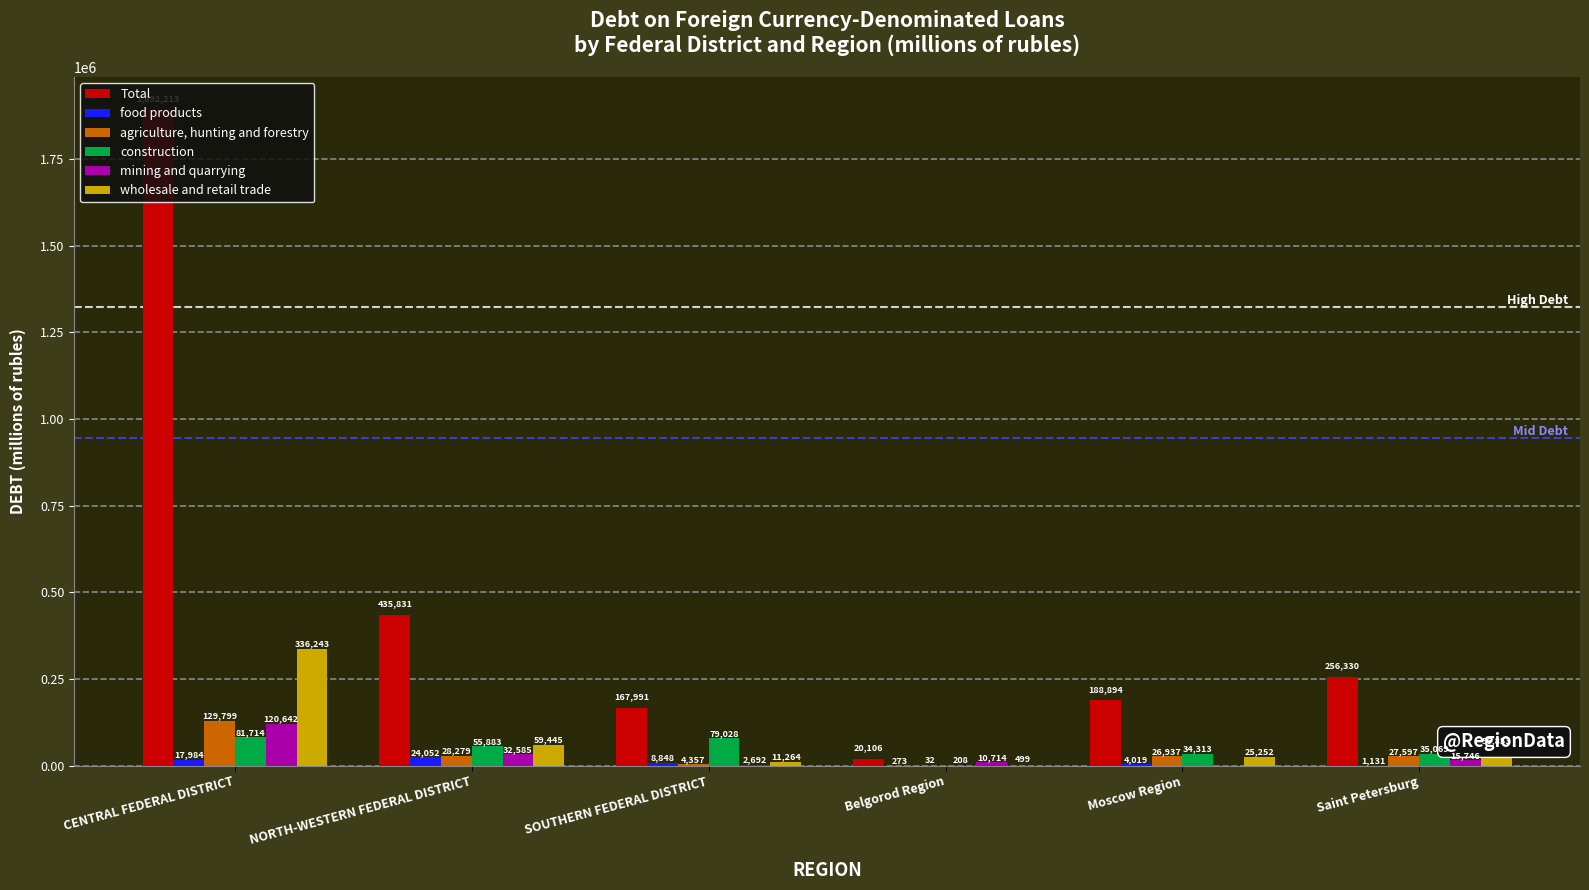

What is the sum of all mining and quarrying values?

182379